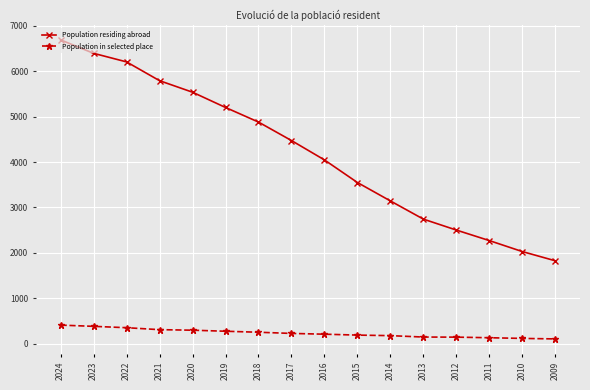

Rank the categories by Population residing abroad value from highest to lowest.

2024, 2023, 2022, 2021, 2020, 2019, 2018, 2017, 2016, 2015, 2014, 2013, 2012, 2011, 2010, 2009